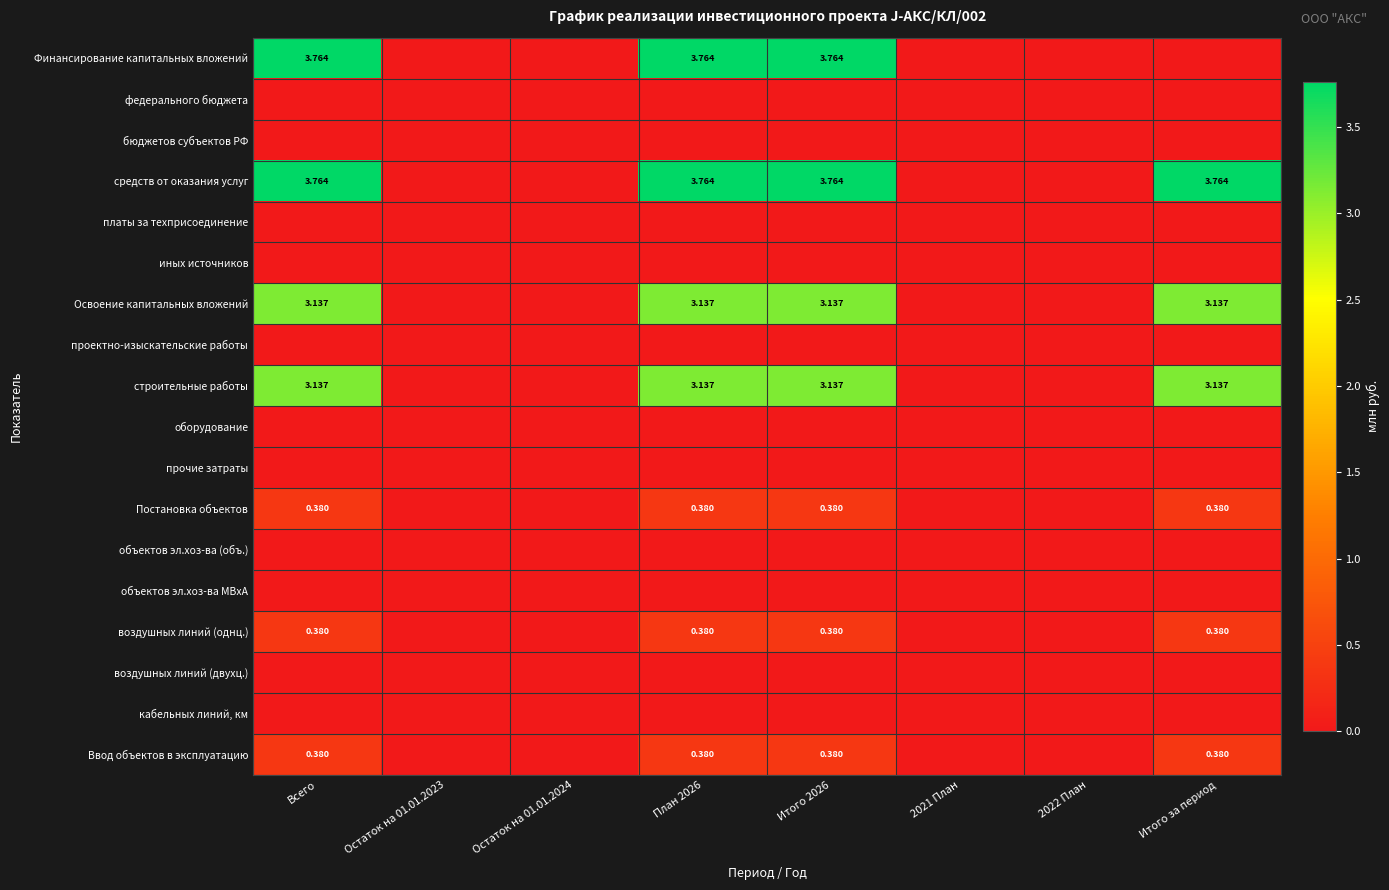

How many data points does each series have?

8